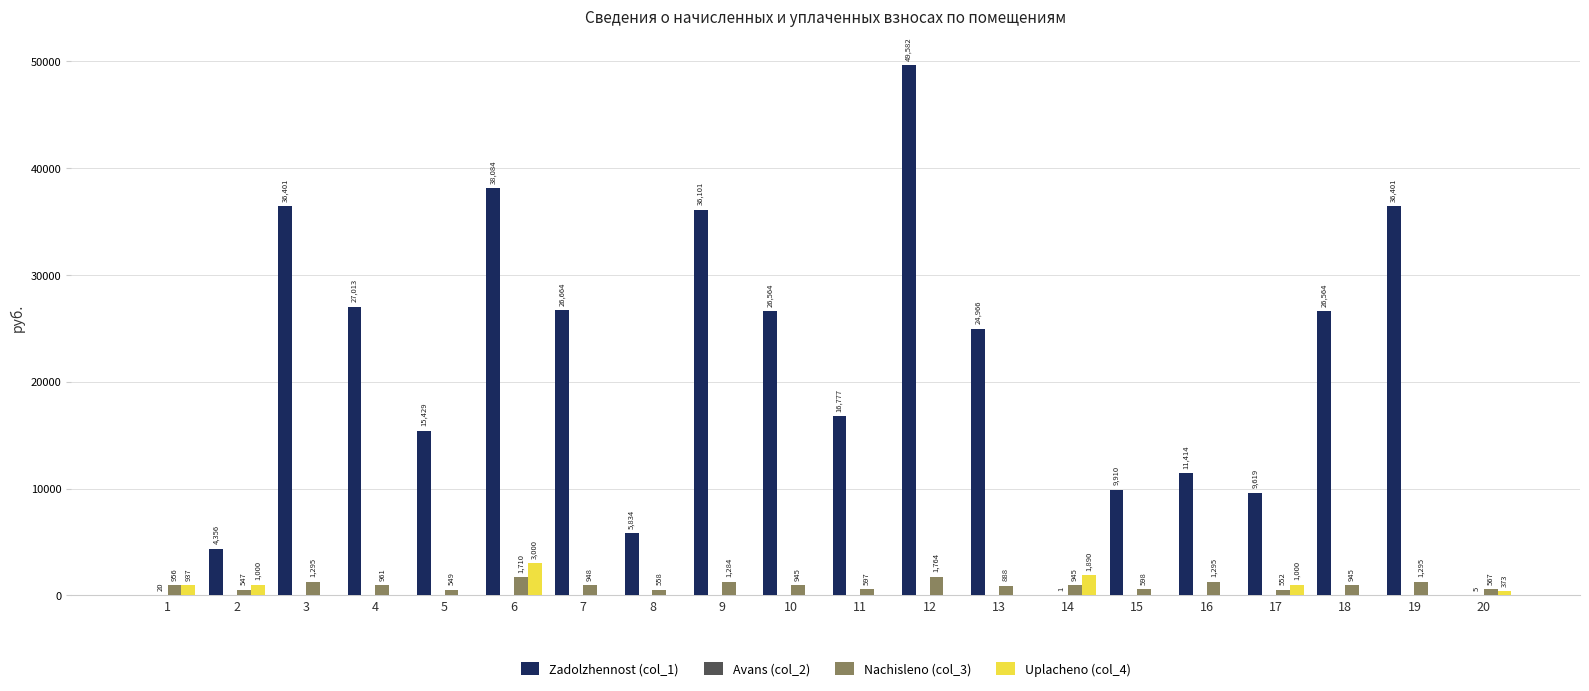

How many groups of bars are there?

20